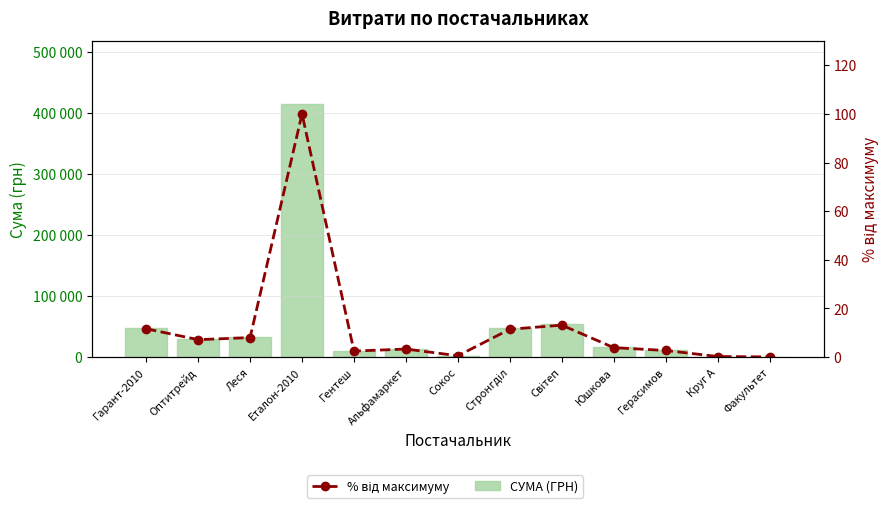

How many values in the СУМА (ГРН) series are below 16142?

6